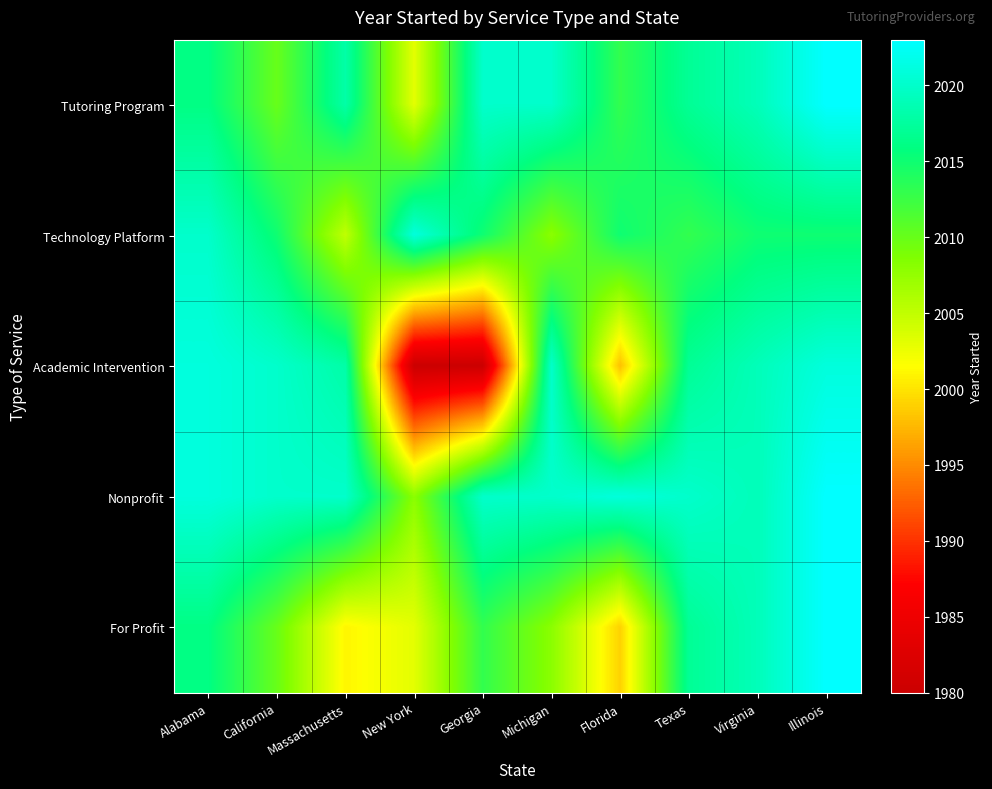

Reading left to right, extract all data points from this chart.

Tutoring Program: Alabama=2016	California=2010	Massachusetts=2018	New York=2003	Georgia=2020	Michigan=2020	Florida=2013	Texas=2017	Virginia=2019	Illinois=2023
Technology Platform: Alabama=2020	California=2015	Massachusetts=2005	New York=2021	Georgia=2015	Michigan=2008	Florida=2015	Texas=2013	Virginia=2015	Illinois=2015
Academic Intervention: Alabama=2021	California=2020	Massachusetts=2018	New York=1980	Georgia=1980	Michigan=2020	Florida=1998	Texas=2017	Virginia=2019	Illinois=2021
Nonprofit: Alabama=2021	California=2020	Massachusetts=2020	New York=2008	Georgia=2020	Michigan=2020	Florida=2021	Texas=2020	Virginia=2019	Illinois=2023
For Profit: Alabama=2016	California=2010	Massachusetts=2001	New York=2003	Georgia=2013	Michigan=2008	Florida=1999	Texas=2017	Virginia=2019	Illinois=2023